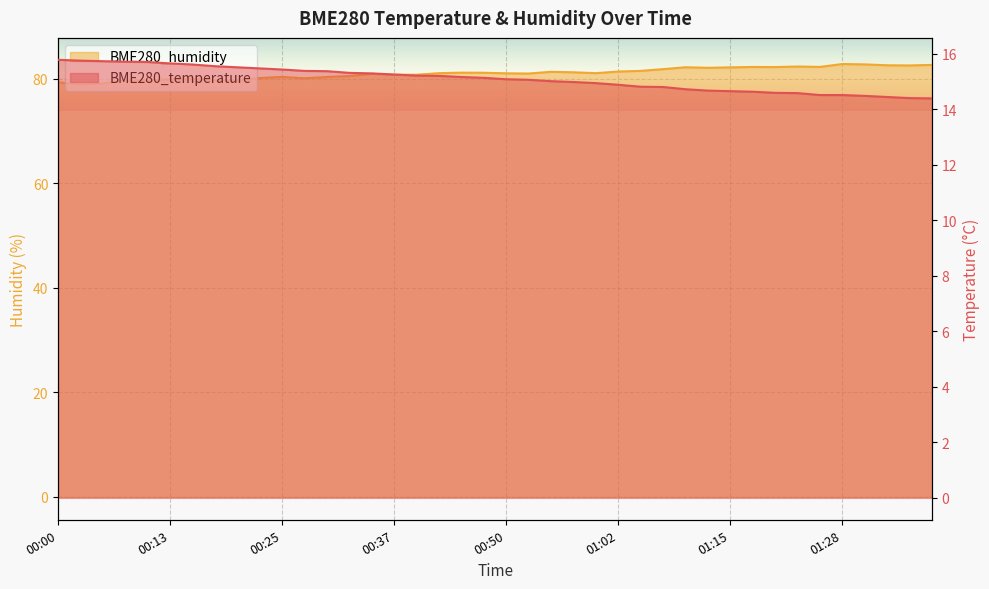

Where is BME280_temperature nearest to the value 15?

00:55